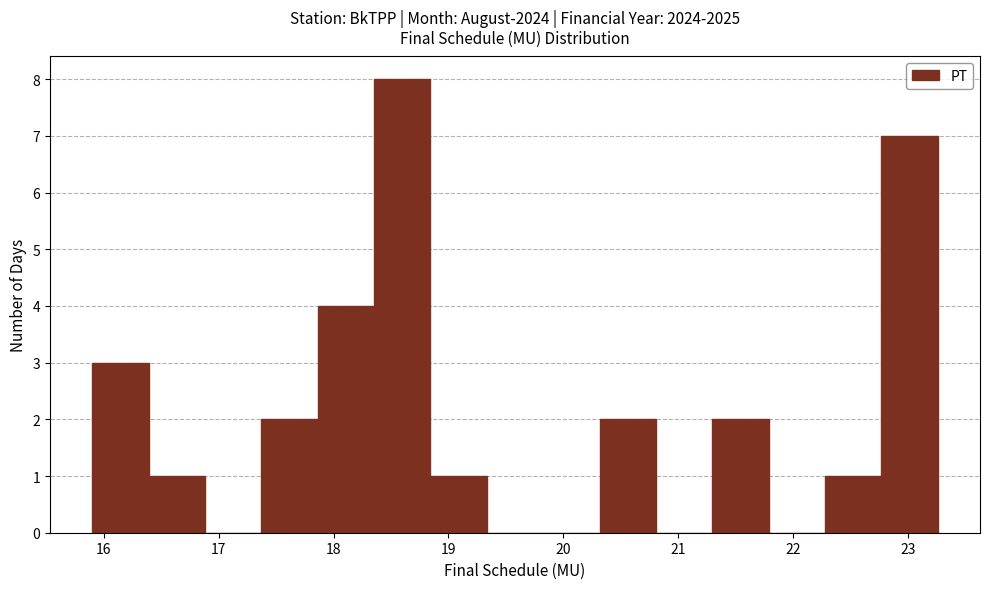

Reading left to right, list every bar in this chart as the range it spans on the x-axis followed by its height. Neither the bar edges nor the heights are printed on the chart, so give them approximately, as read against the axes.

15.9 to 16.4: 3
16.4 to 16.9: 1
16.9 to 17.4: 0
17.4 to 17.9: 2
17.9 to 18.4: 4
18.4 to 18.8: 8
18.8 to 19.3: 1
19.3 to 19.8: 0
19.8 to 20.3: 0
20.3 to 20.8: 2
20.8 to 21.3: 0
21.3 to 21.8: 2
21.8 to 22.3: 0
22.3 to 22.8: 1
22.8 to 23.3: 7